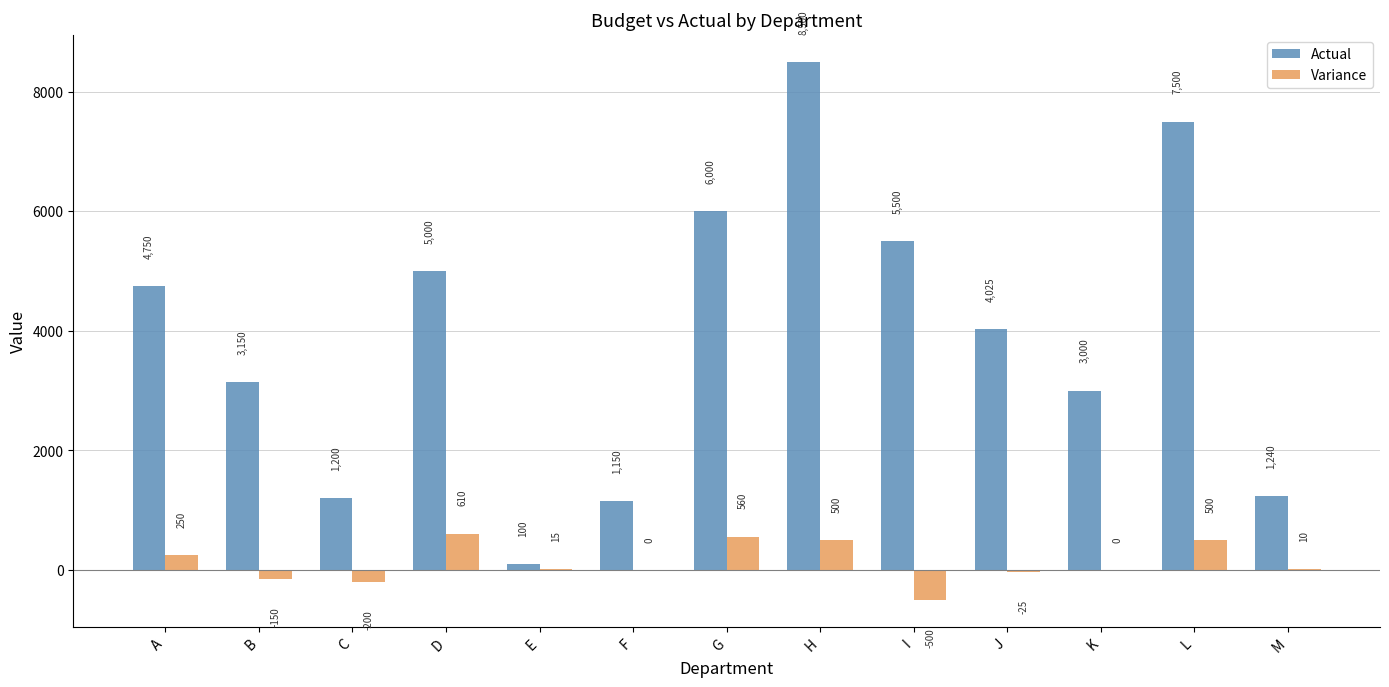

Reading right to left, transcribe all the data shown in this chart.

Actual: M=1240	L=7500	K=3000	J=4025	I=5500	H=8500	G=6000	F=1150	E=100	D=5000	C=1200	B=3150	A=4750
Variance: M=10	L=500	K=0	J=-25	I=-500	H=500	G=560	F=0	E=15	D=610	C=-200	B=-150	A=250